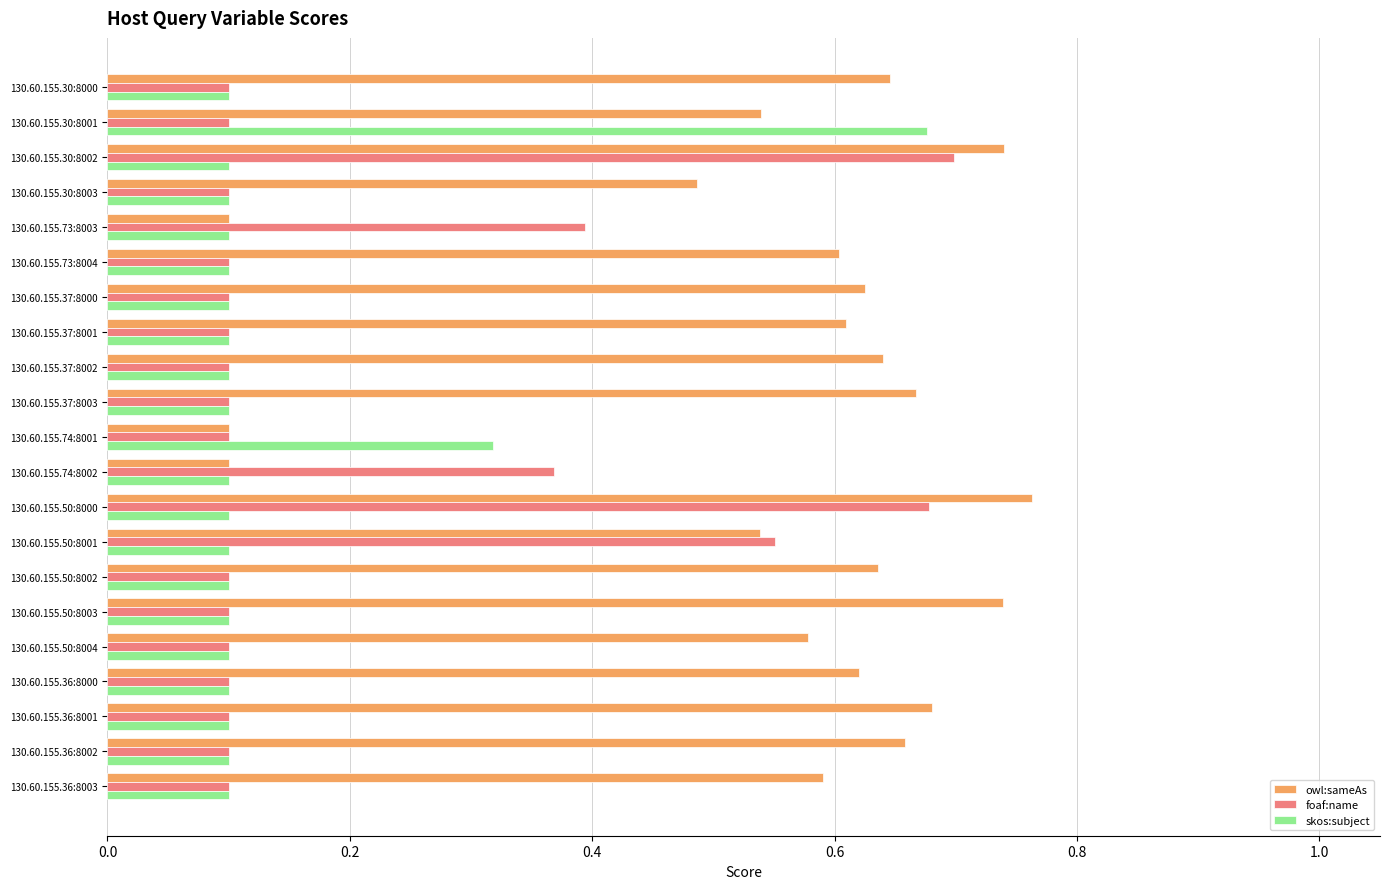

Is it true that skos:subject equals 0.0 at 130.60.155.74:8002?

False